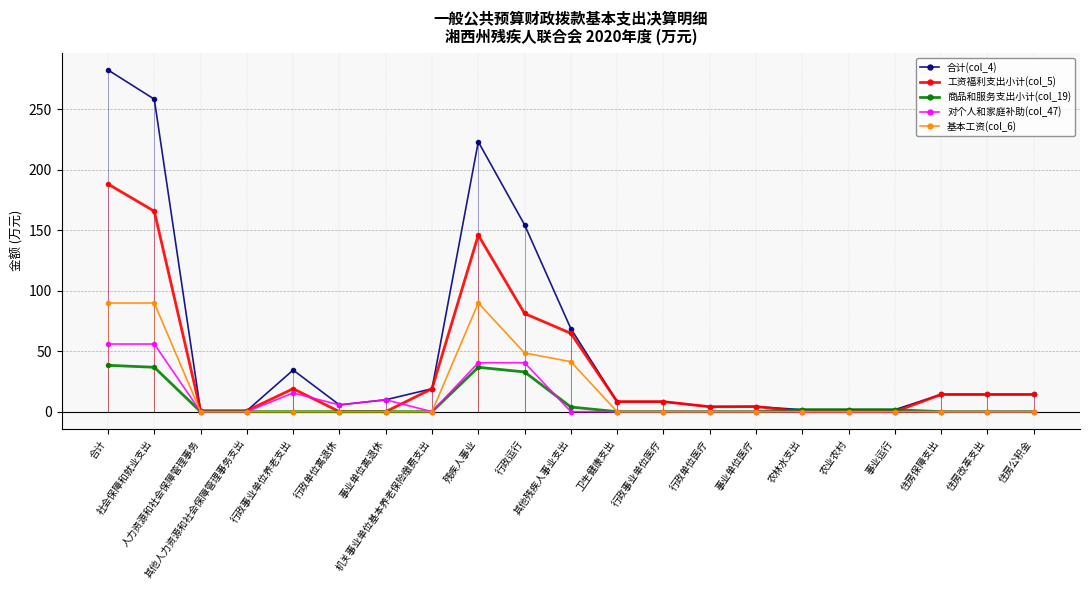

True or false: 对个人和家庭补助(col_47) has more than 0 points higher than both neighbors.

True